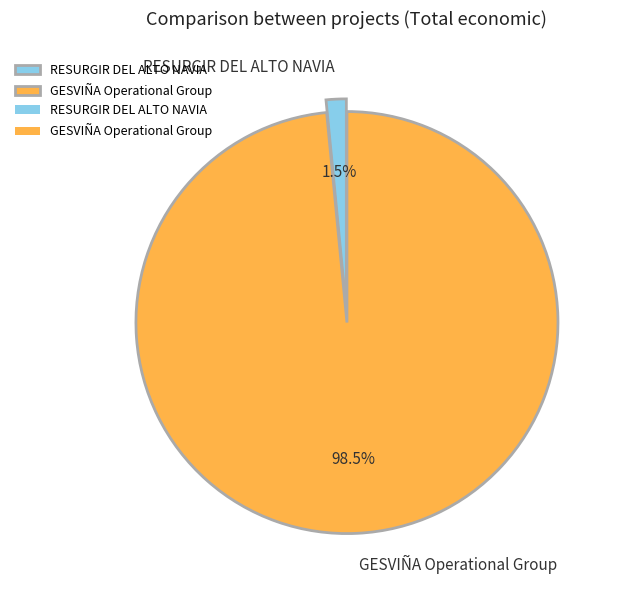

Do RESURGIR DEL ALTO NAVIA and GESVIÑA Operational Group together represent more than half of the pie?

Yes